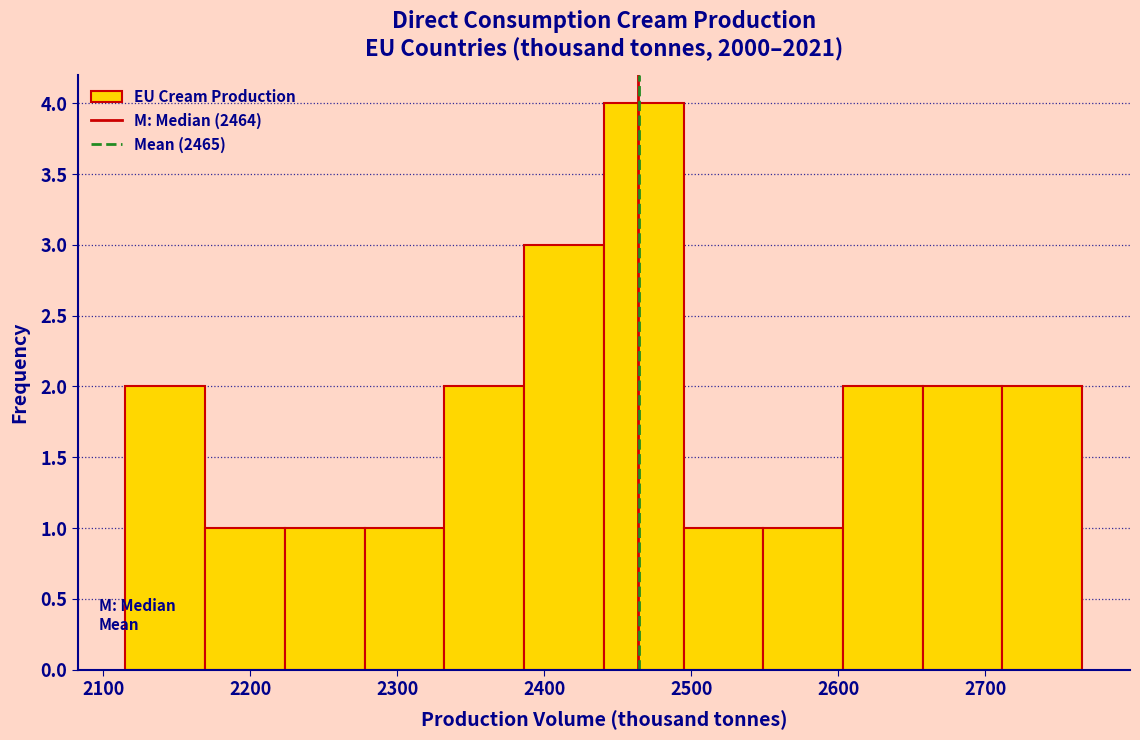

Reading left to right, list every bar in this chart as the range it spans on the x-axis followed by its height. Neither the bar edges nor the heights are printed on the chart, so give them approximately, as read against the axes.

2120 to 2170: 2
2170 to 2220: 1
2220 to 2280: 1
2280 to 2330: 1
2330 to 2390: 2
2390 to 2440: 3
2440 to 2490: 4
2490 to 2550: 1
2550 to 2600: 1
2600 to 2660: 2
2660 to 2710: 2
2710 to 2770: 2